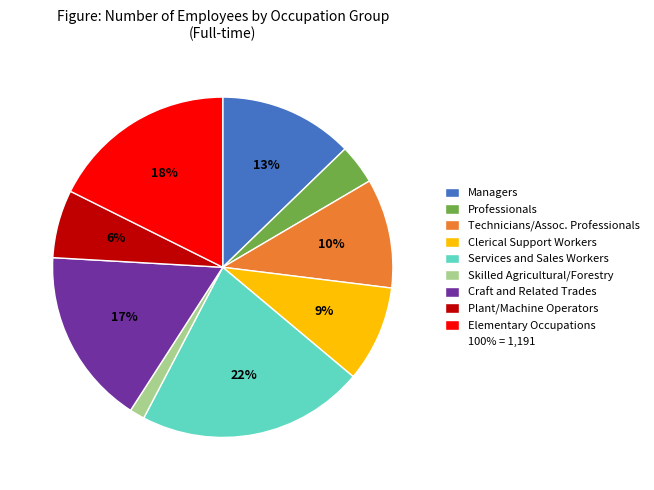

Is there a majority slice in this chart?

No